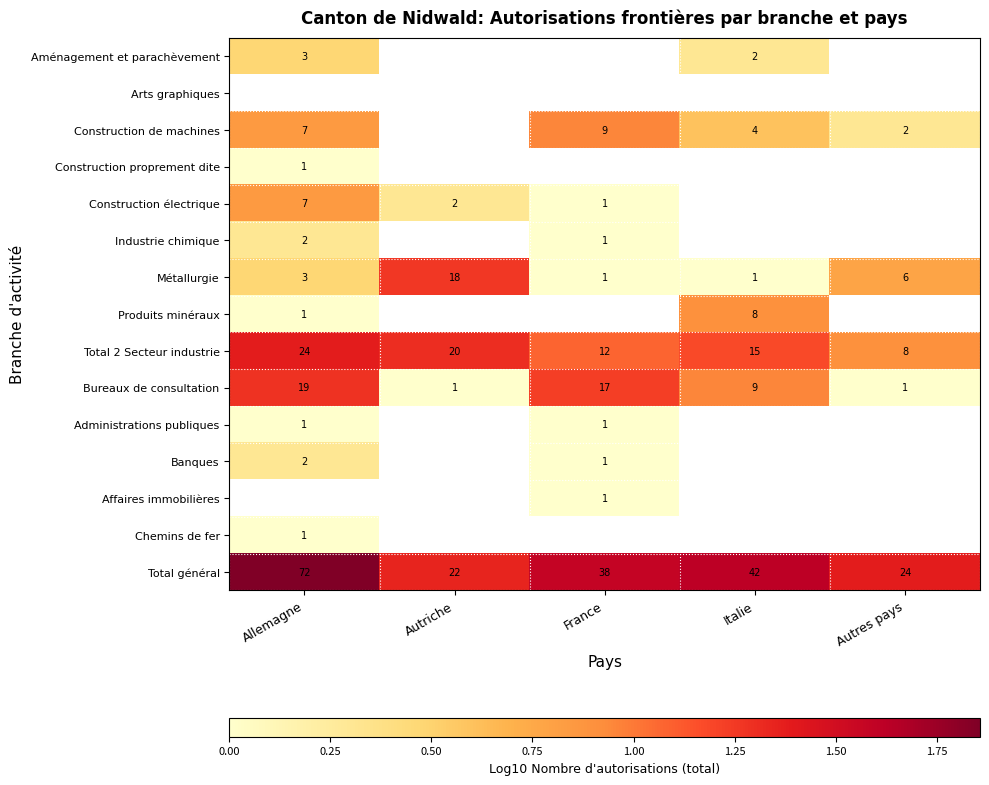

Is it true that Affaires immobilières equals 0.0 at France?

True